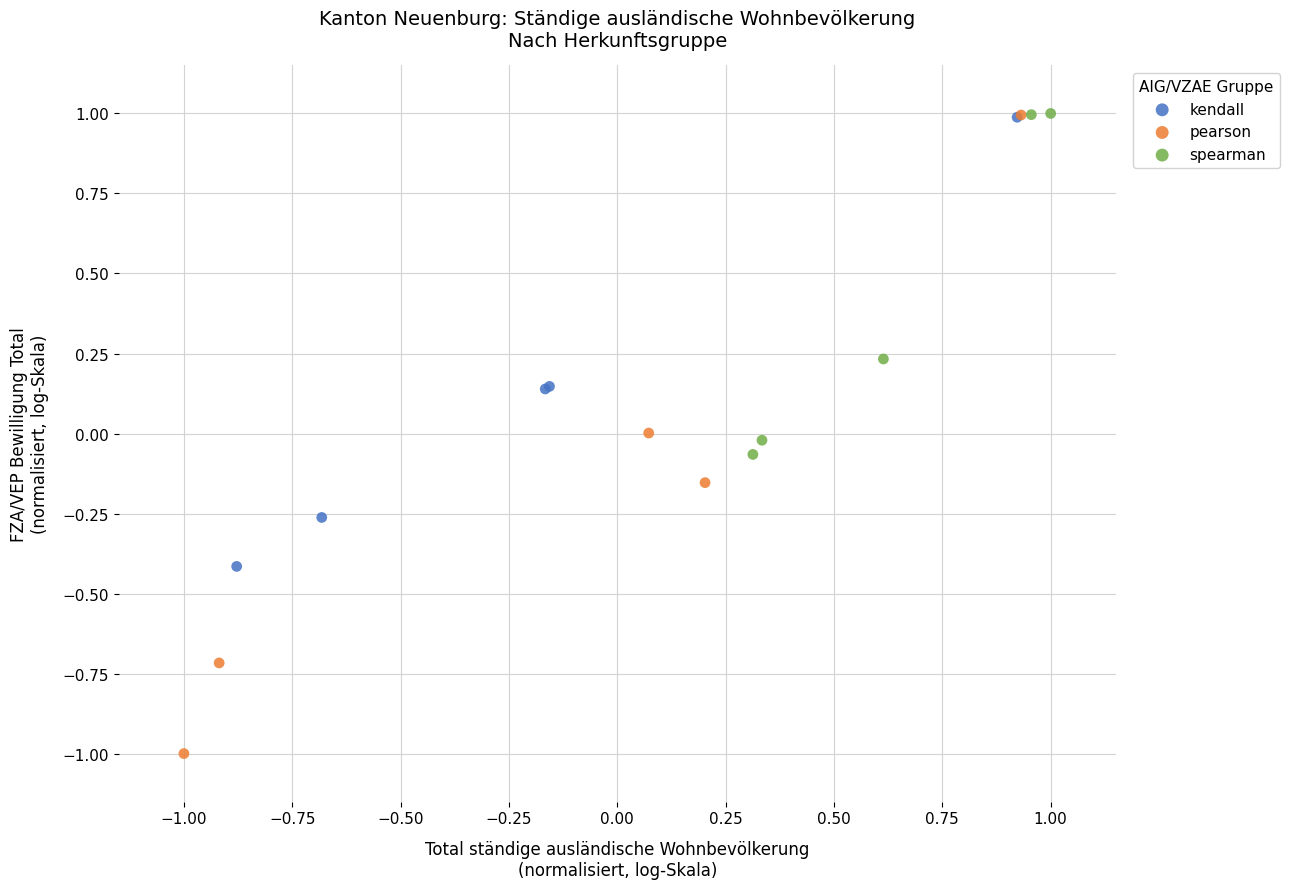

Which series has the widest spread of Y values?

pearson